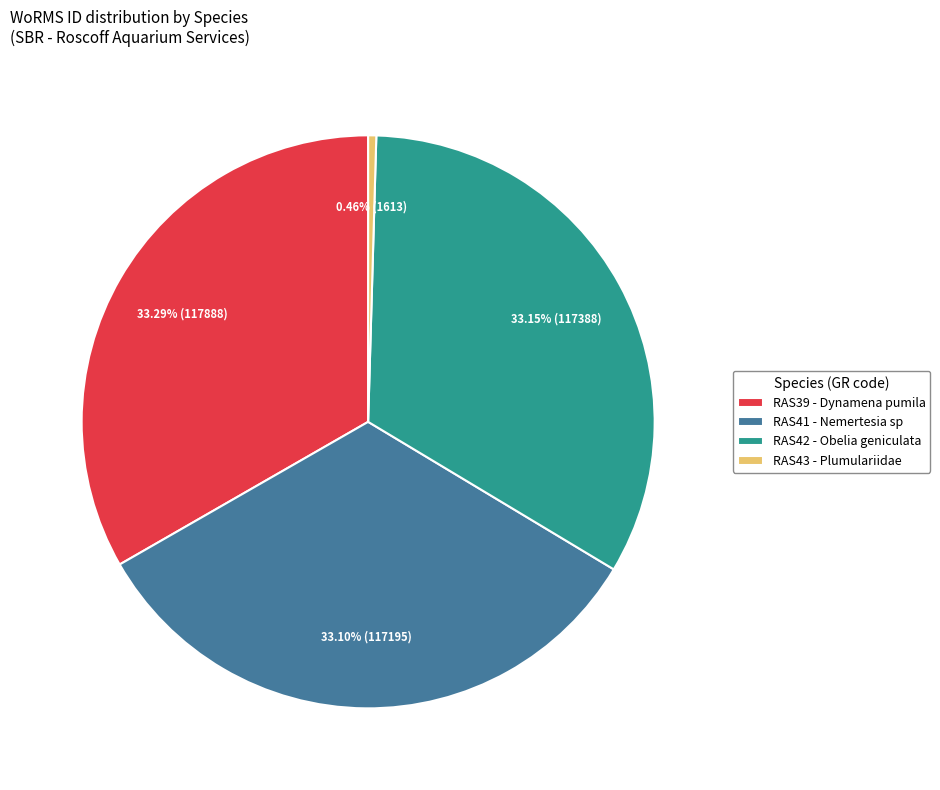

Is the sum of RAS43 - Plumulariidae and RAS39 - Dynamena pumila greater than half?

No